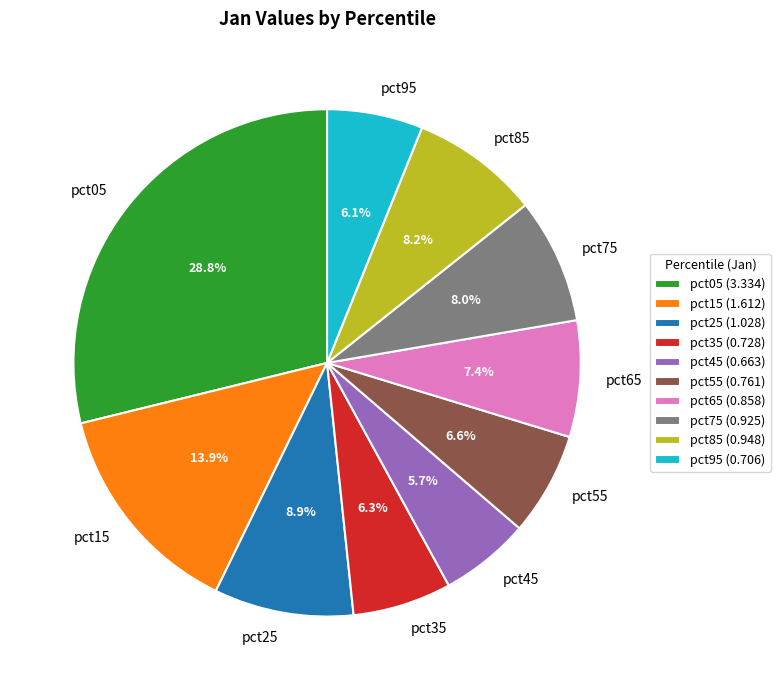

Count the number of slices in the pie.

10